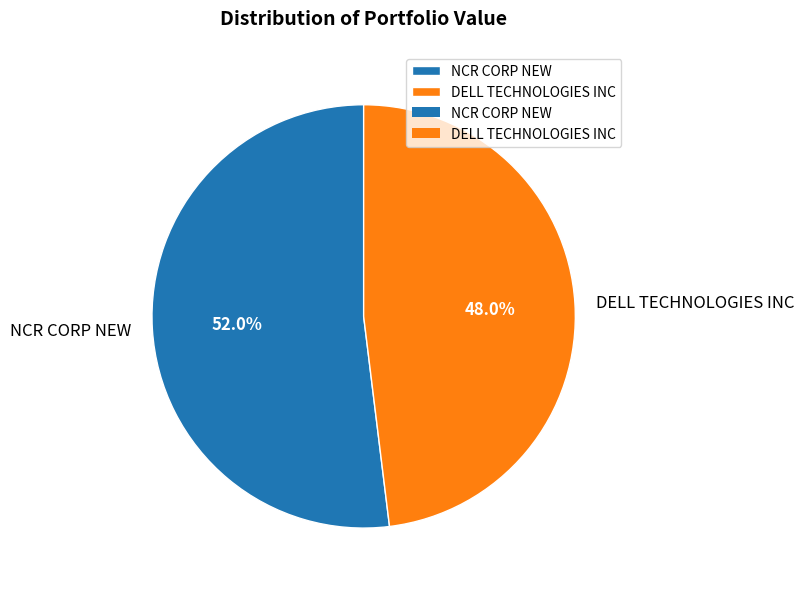

True or false: DELL TECHNOLOGIES INC accounts for 39% of the total.

False